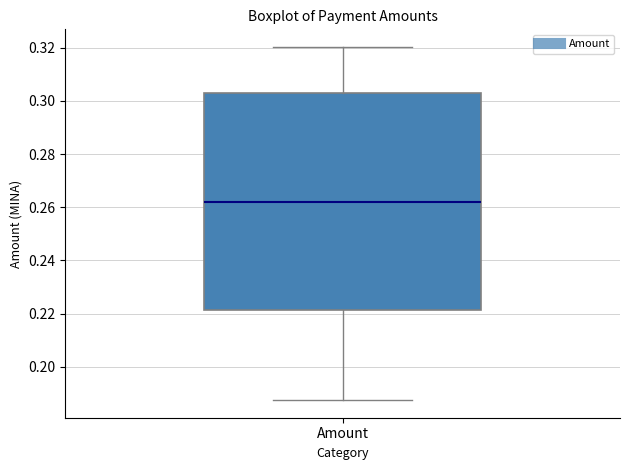

Transcribe this box plot: give where the median line is, the range the box spans, and where the two whiskers end, as read against the y-axis. The values are not printed on the chart, so give them approximately, as read against the axis.

median 0.262, box 0.222 to 0.302, whiskers 0.188 to 0.320